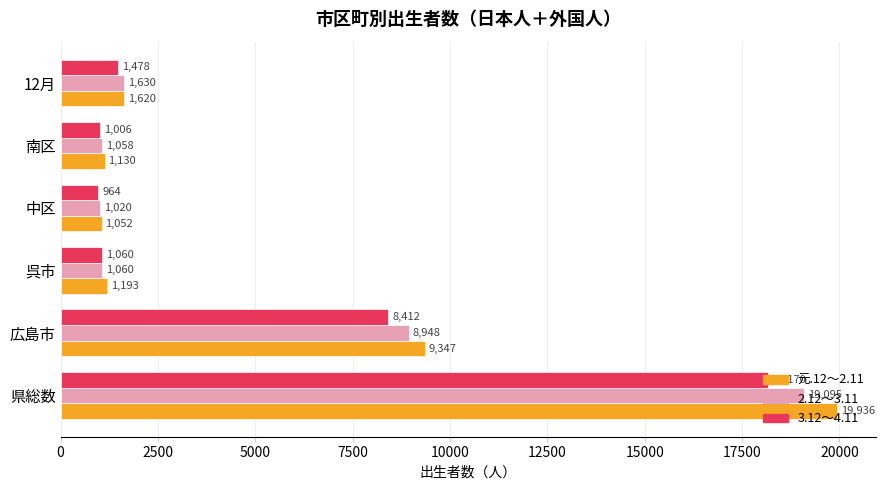

What is the total value across all series at 広島市?

26707